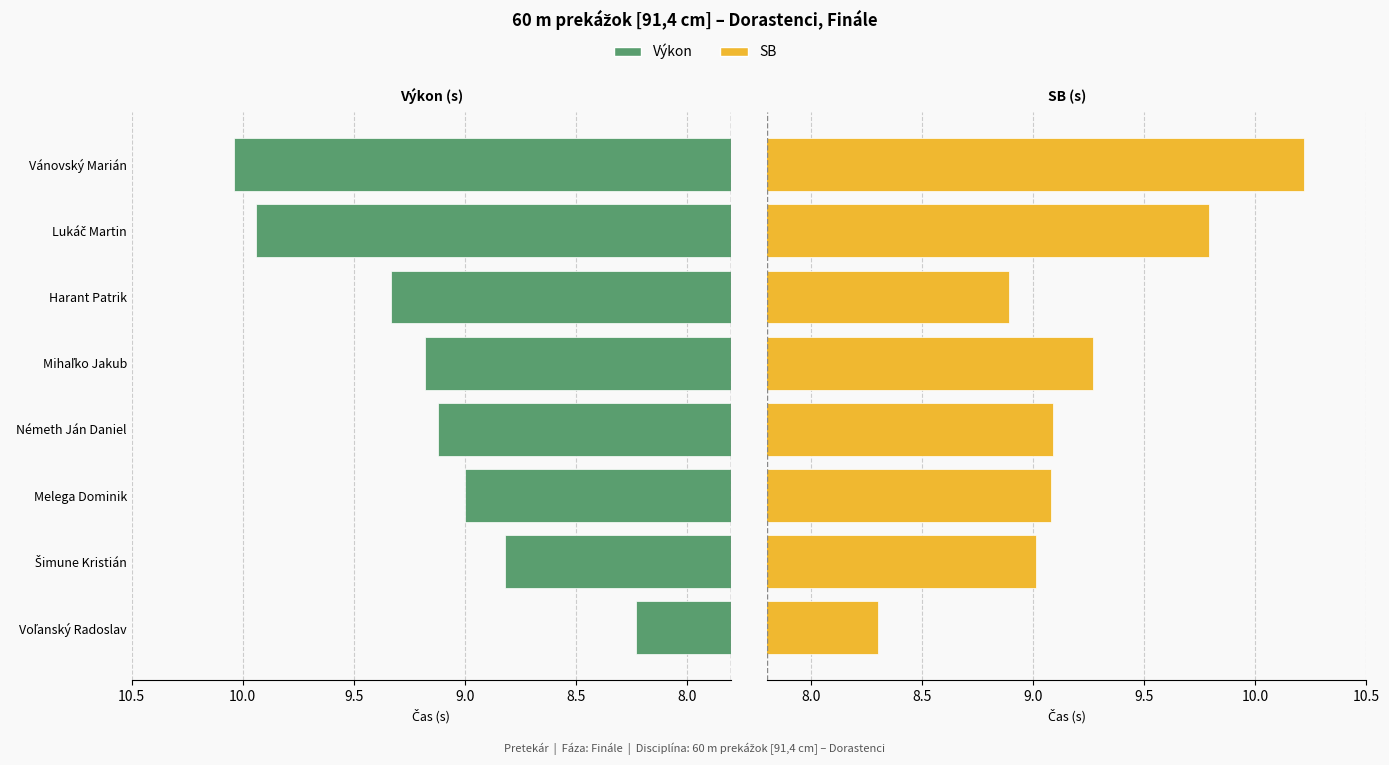

Is the value of SB at Melega Dominik greater than the value of Výkon at Melega Dominik?

Yes